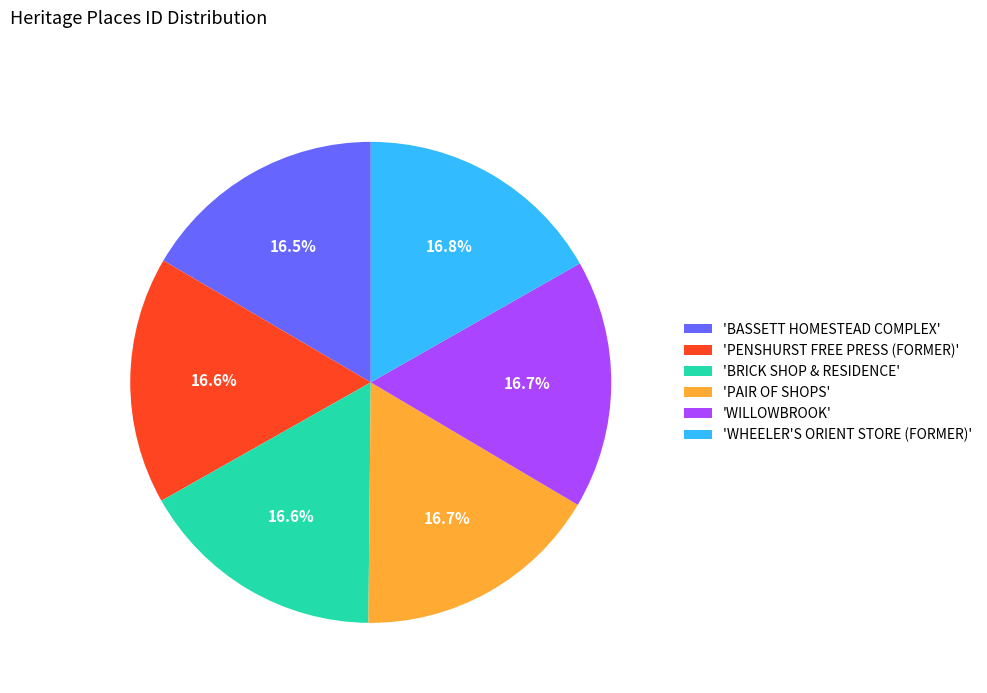

What is the ratio of the value at 'WHEELER'S ORIENT STORE (FORMER)' to the value at 'PAIR OF SHOPS'?

1.0